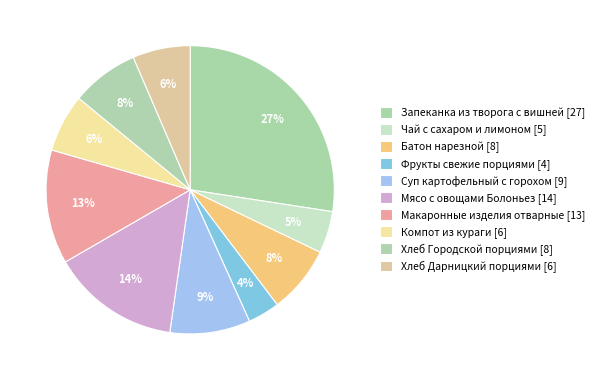

Combined, what portion of the pie is Запеканка из творога с вишней and Фрукты свежие порциями?

31.0%